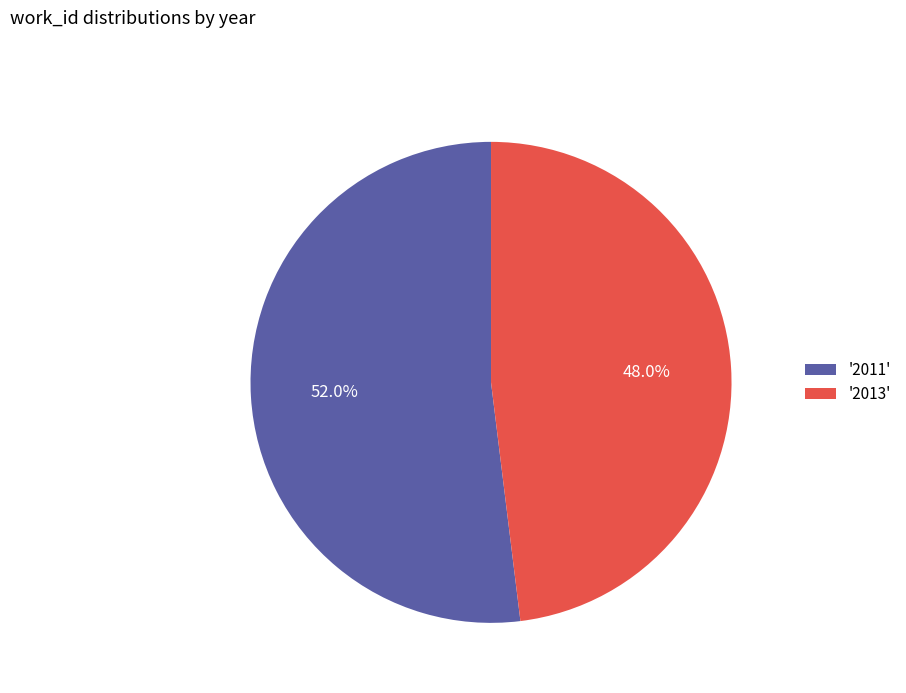

What percentage is NOT represented by '2011'?

48.0%